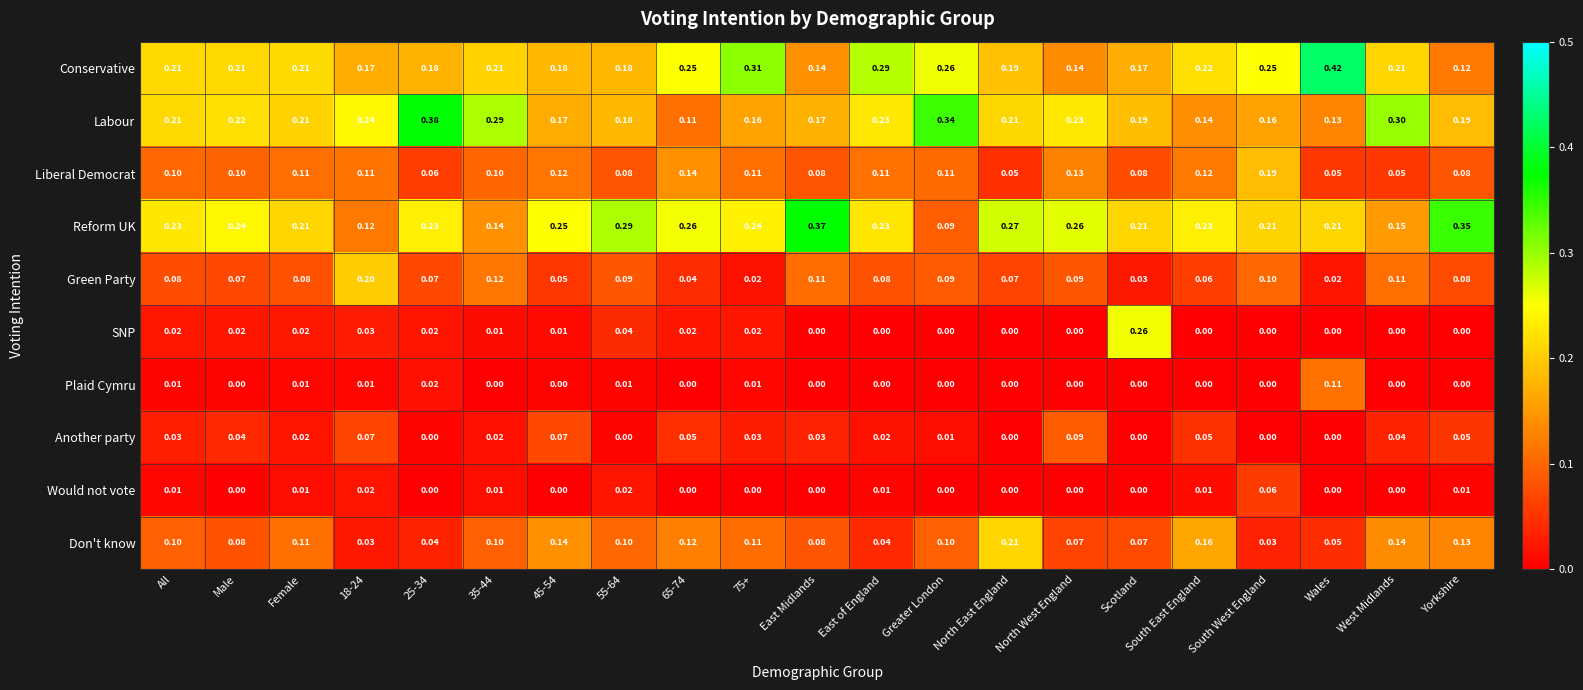

Rank the series by their maximum value, from highest to lowest.

Conservative, Labour, Reform UK, SNP, Don't know, Green Party, Liberal Democrat, Plaid Cymru, Another party, Would not vote